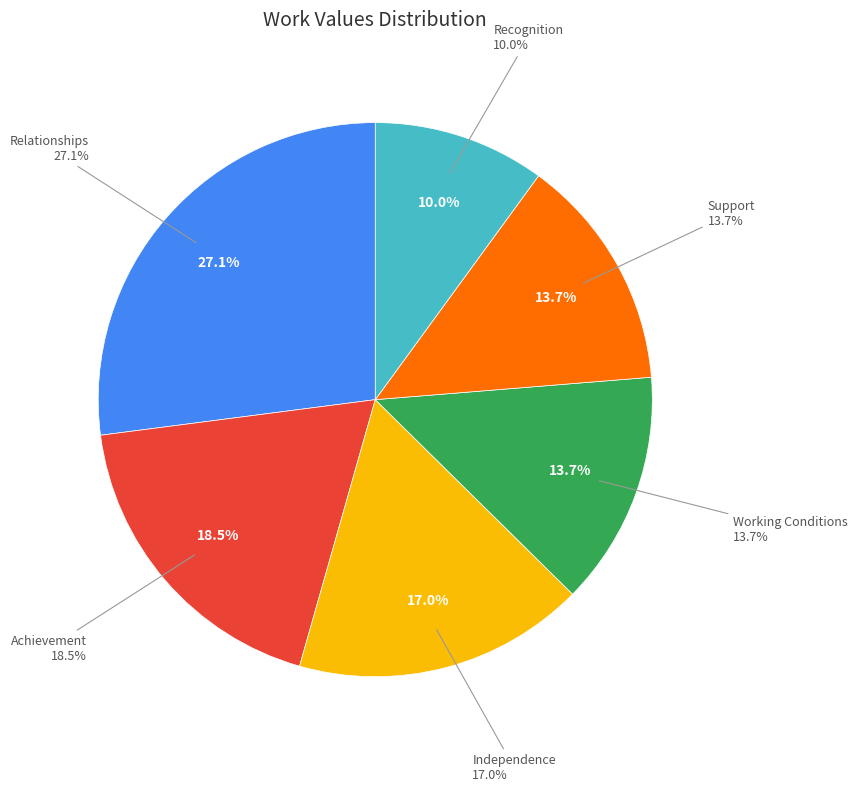

What percentage do Relationships and Support together represent?

40.7%